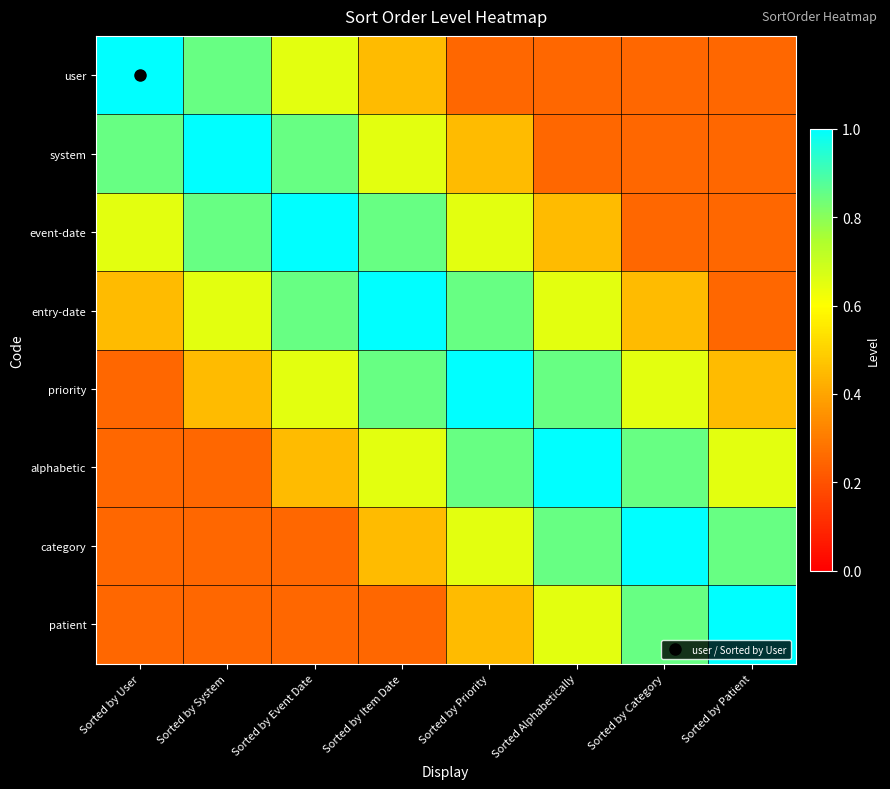

What is the difference between the highest and lowest values at Sorted by Item Date?

0.8